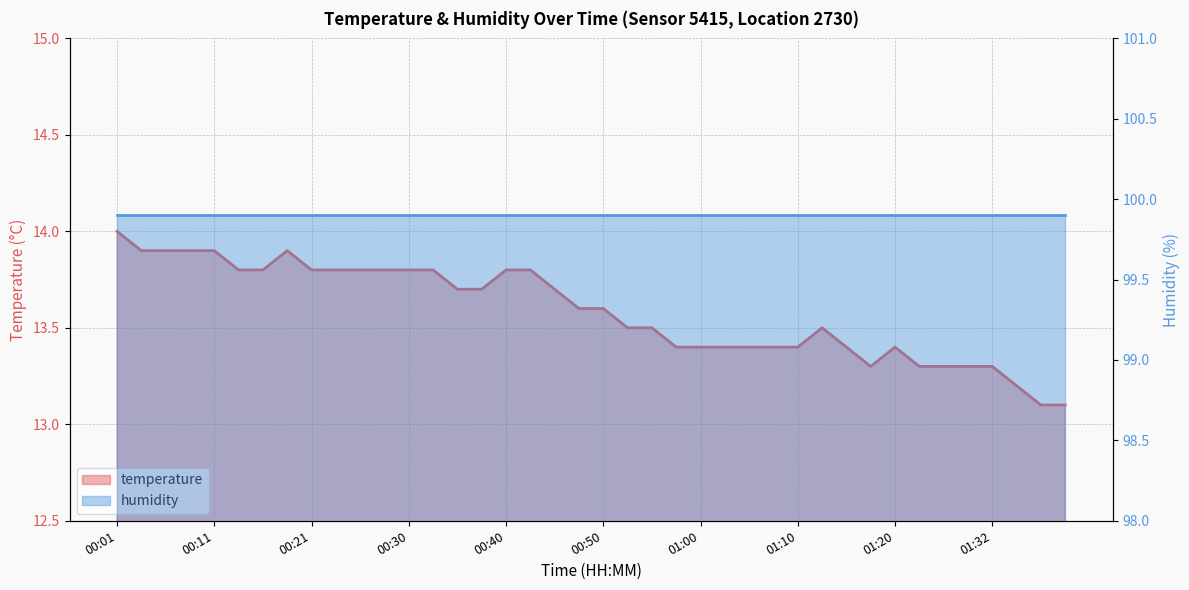

The chart shows a value of 23.1 at 00:33. True or false?

False